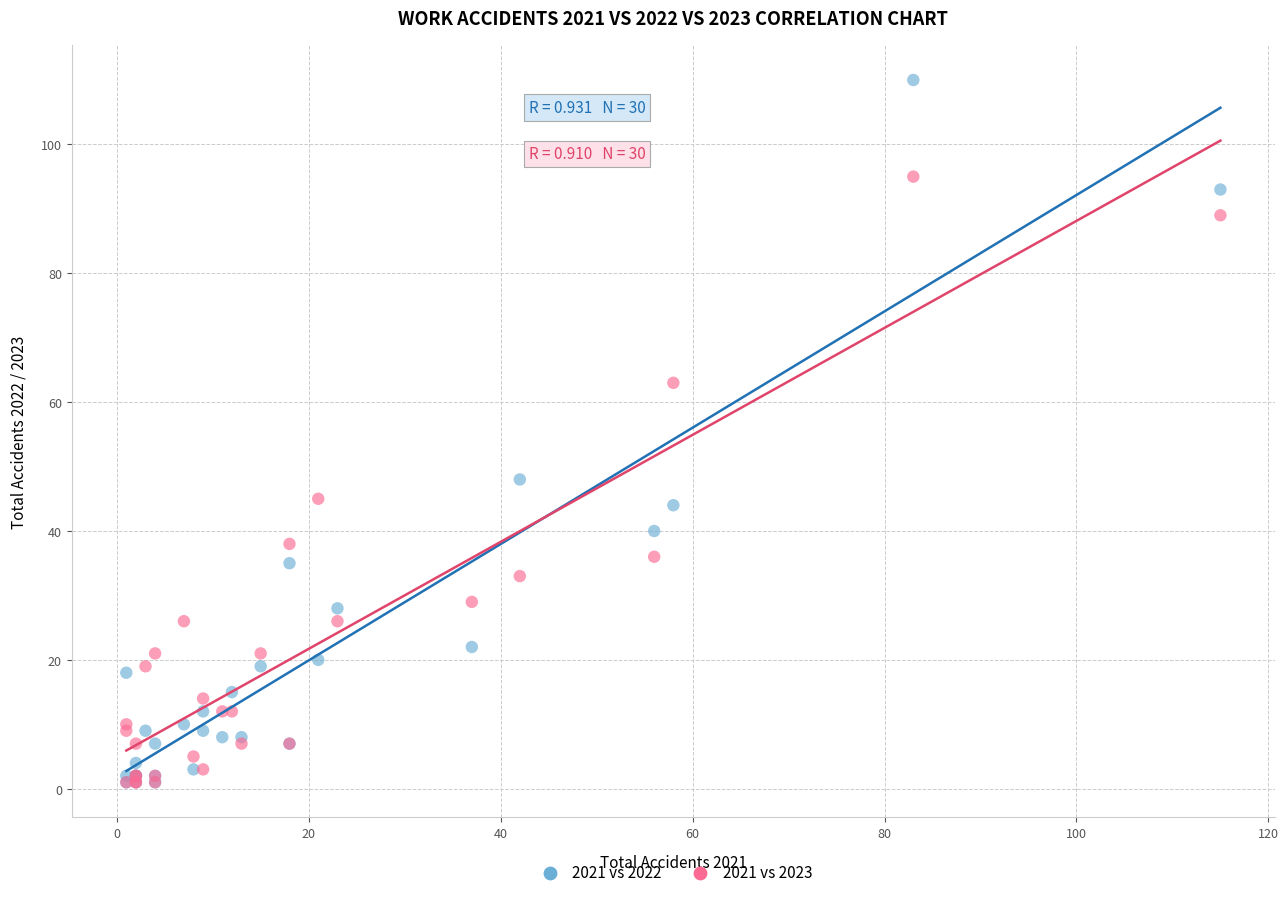

What are all the series names shown in the legend?

2021 vs 2022, 2021 vs 2023